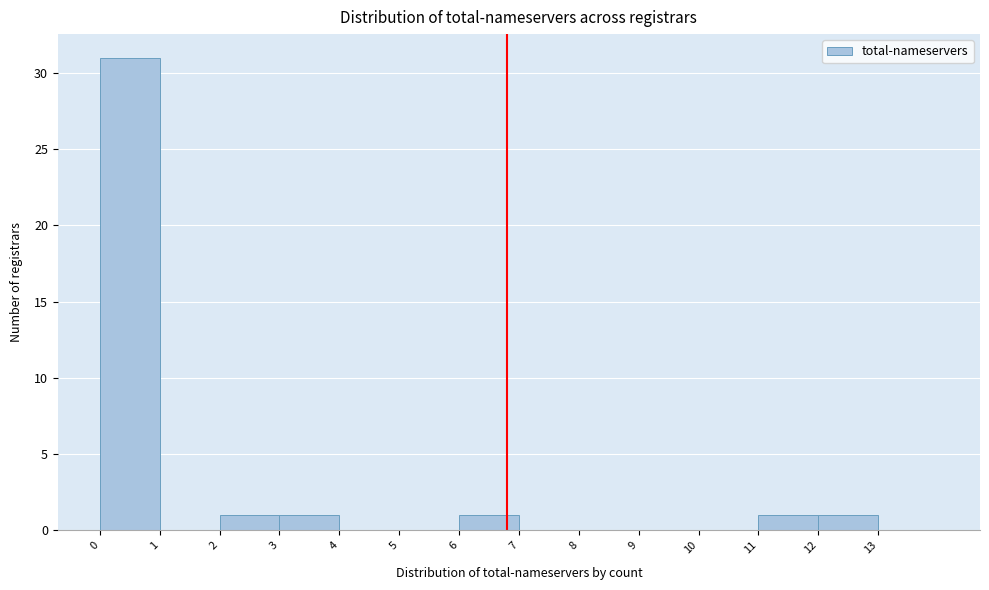

Reading left to right, transcribe this chart: for each bar, give the range it covers on the x-axis and its height. The values are not printed on the chart, so give them approximately, as read against the axis.

0 to 1: 31
1 to 2: 0
2 to 3: 1
3 to 4: 1
4 to 5: 0
5 to 6: 0
6 to 7: 1
7 to 8: 0
8 to 9: 0
9 to 10: 0
10 to 11: 0
11 to 12: 1
12 to 13: 1
13 to 14: 0